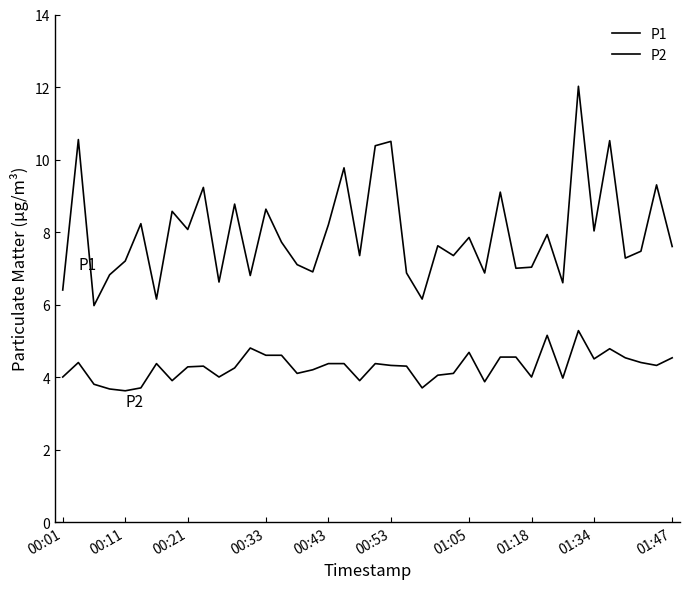

What is the minimum value shown in the chart?

3.6